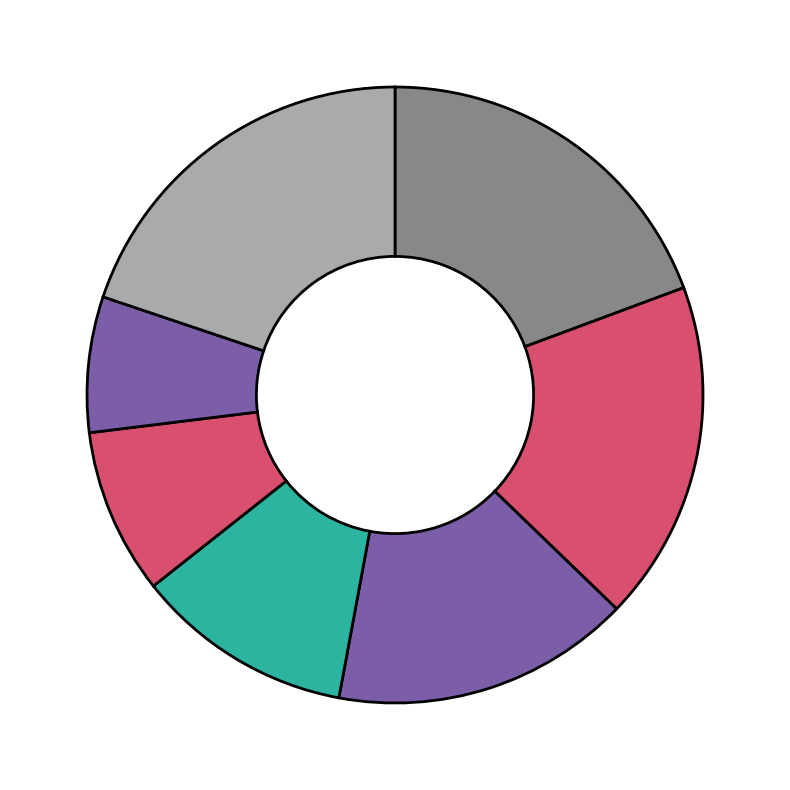

How many segments does this pie chart have?

7